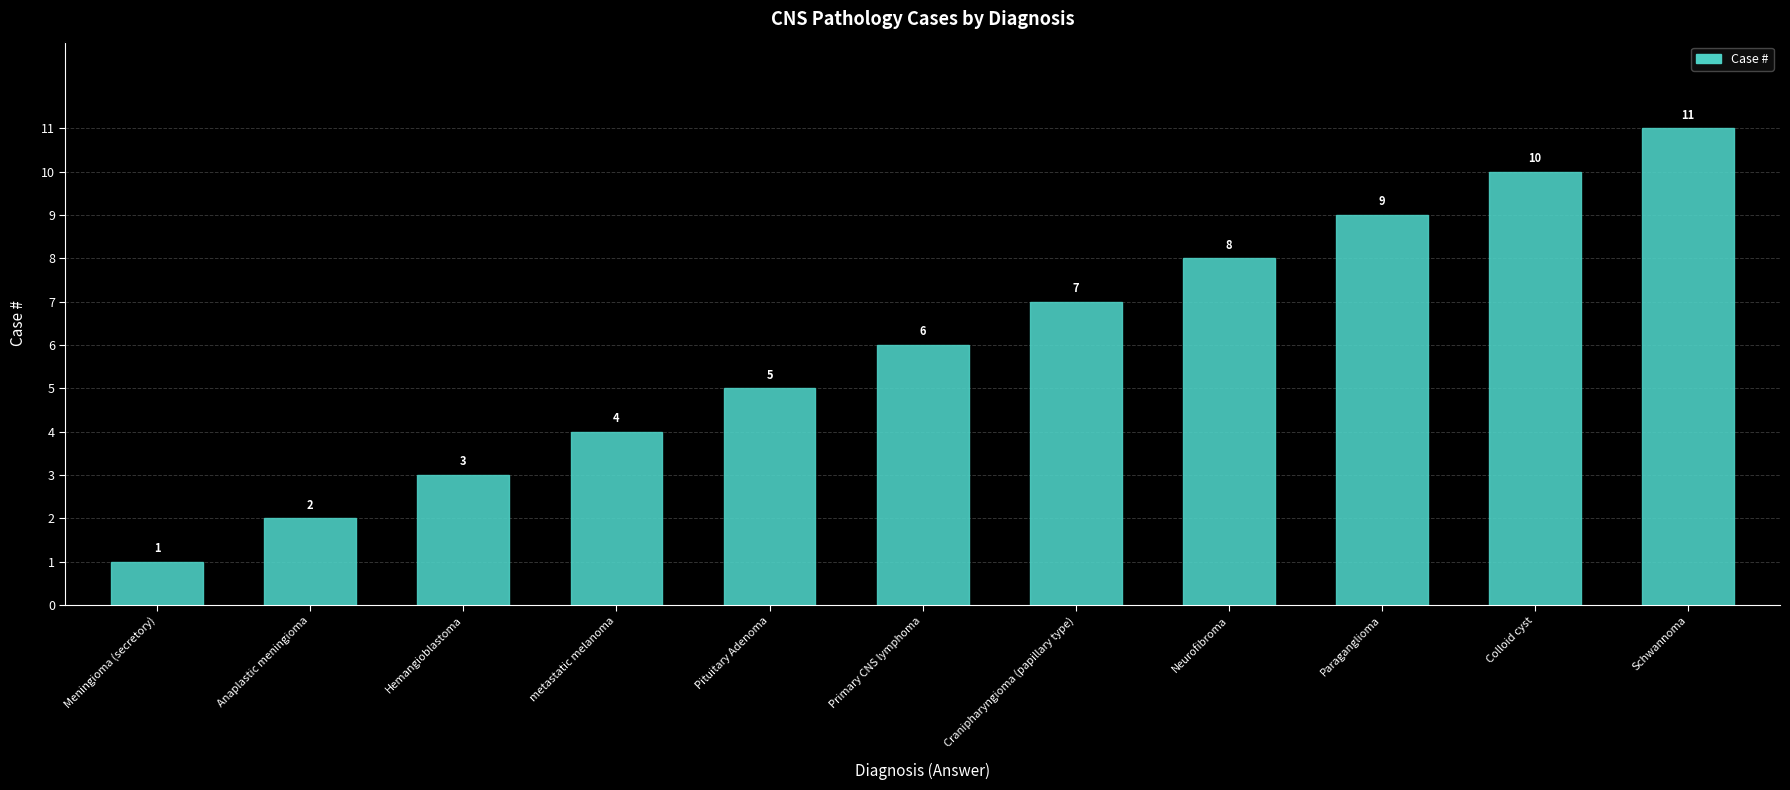

The chart shows a value of 1 at Anaplastic meningioma. True or false?

False